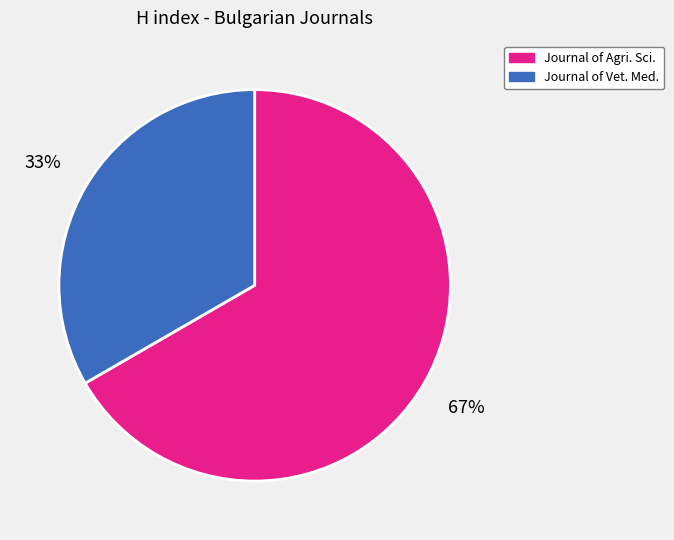

To the nearest percent, what is the average slice percentage?

50%